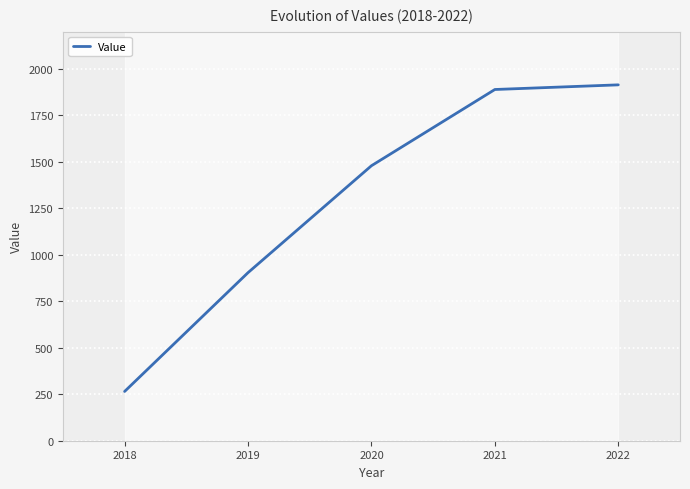

At which label does the data first exceed 1479?

2021